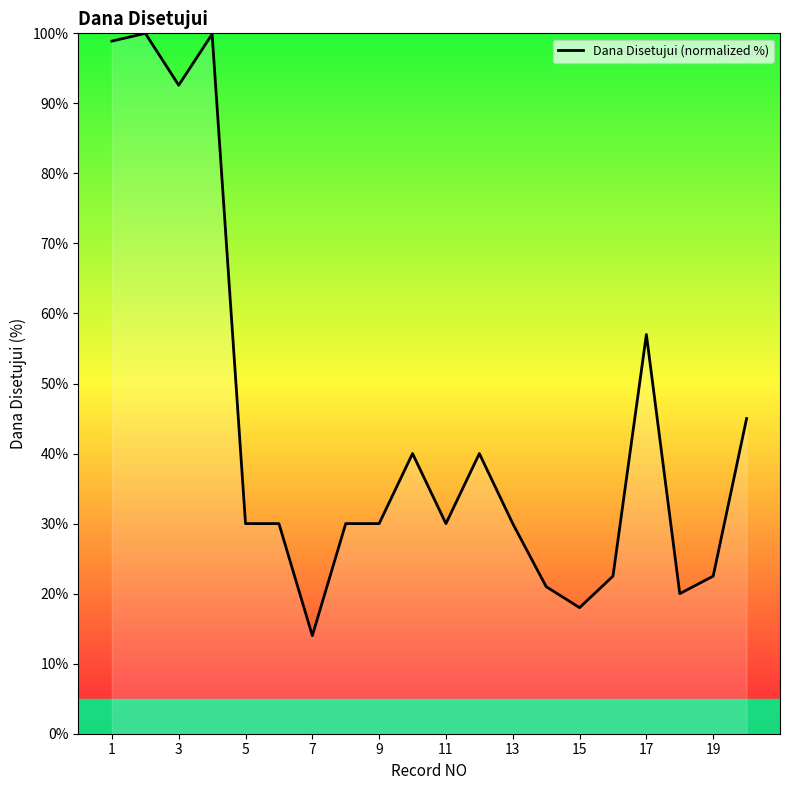

What is the difference between the maximum and minimum values?

86.0